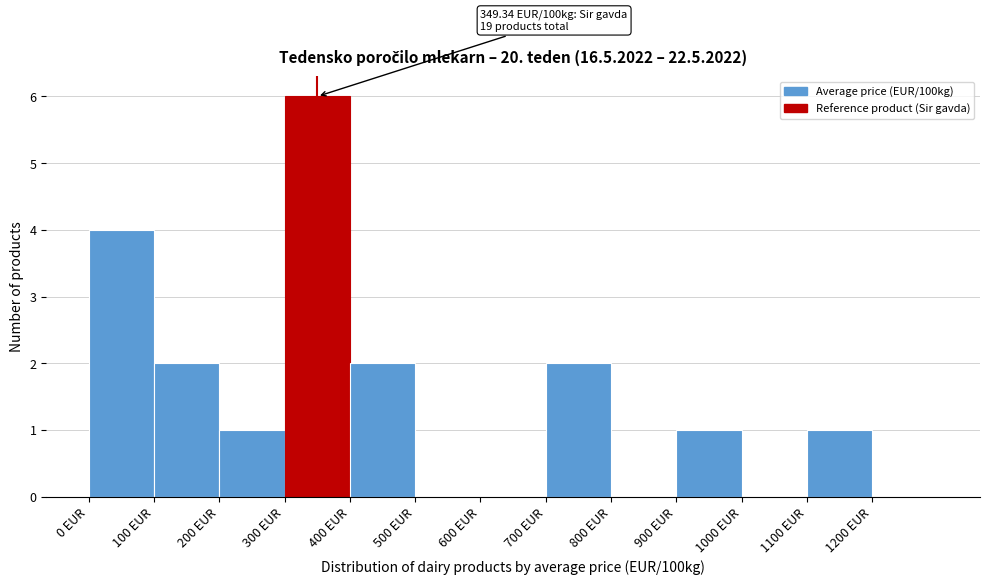

Over which range of the x-axis is the bar tallest?

300 to 400